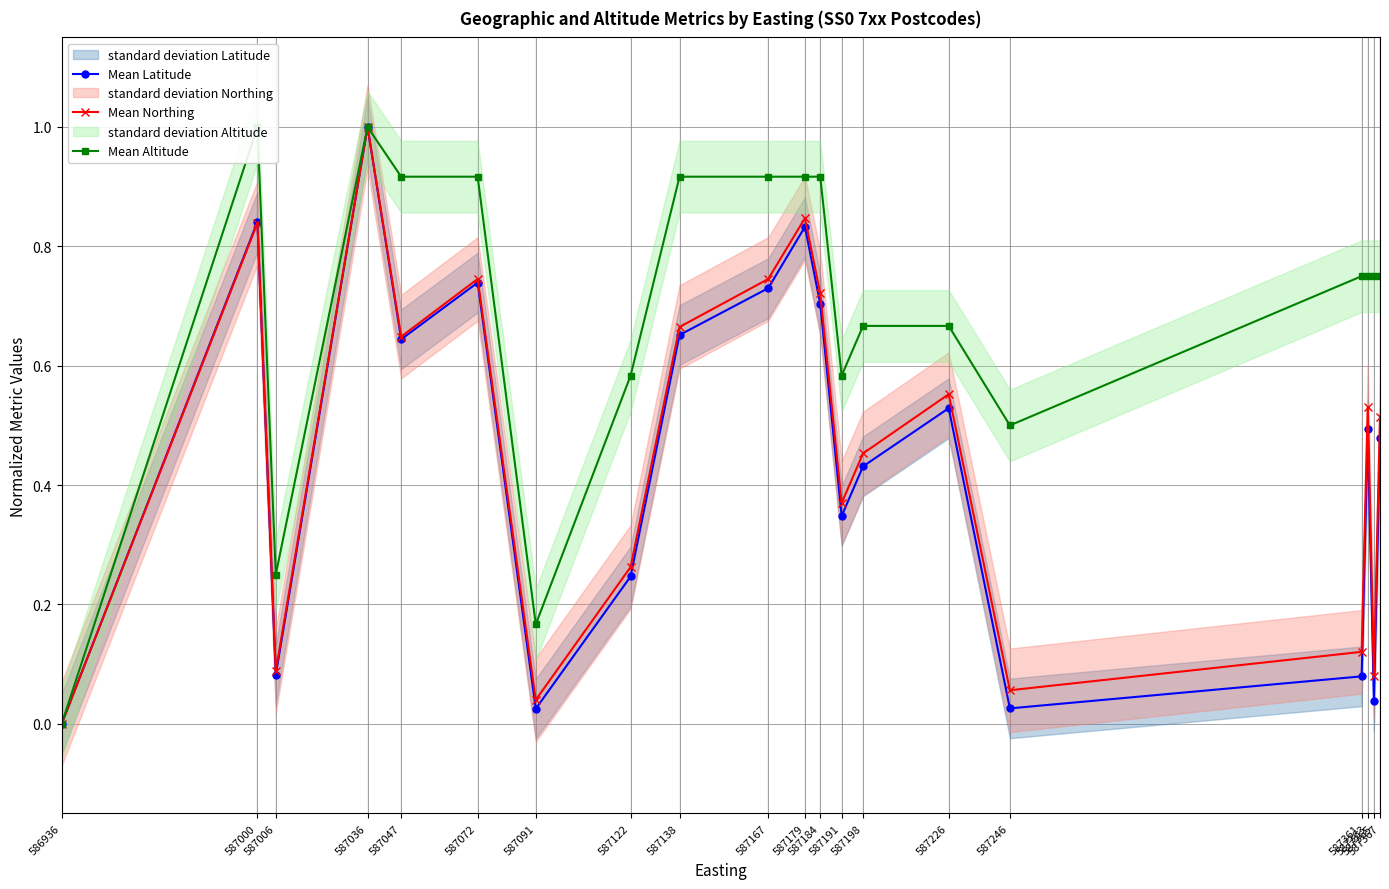

What is the difference between the Mean Altitude values at 587047 and 587191?

0.3